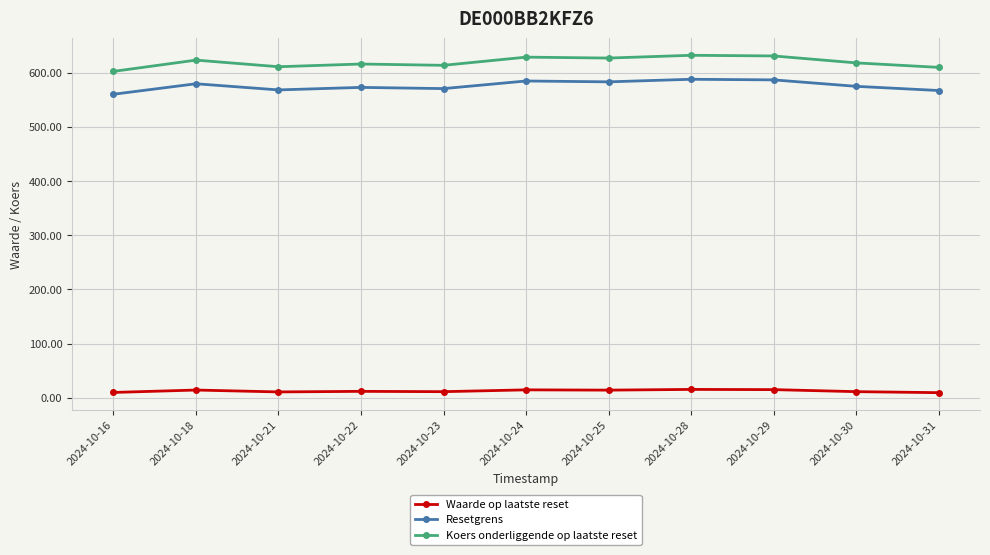

At which category does Koers onderliggende op laatste reset reach its first local peak?

2024-10-18